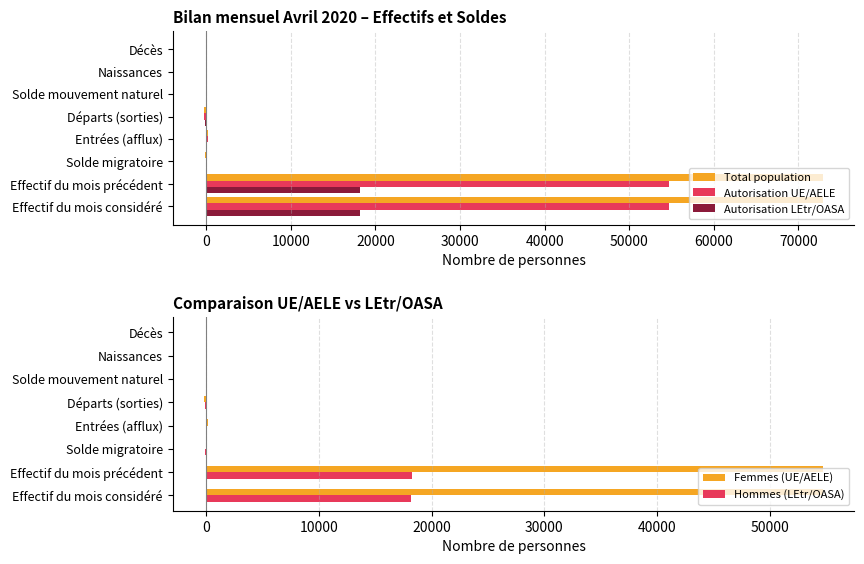

What is the sum of all Total population values?

145751